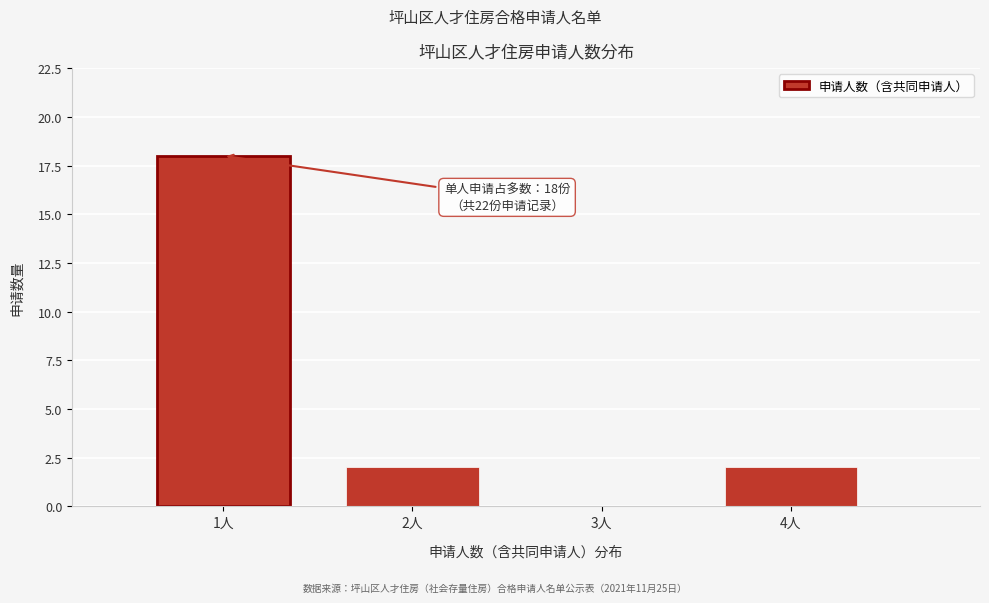

Reading right to left, list all the values displayed in this chart.

4人=2	3人=0	2人=2	1人=18